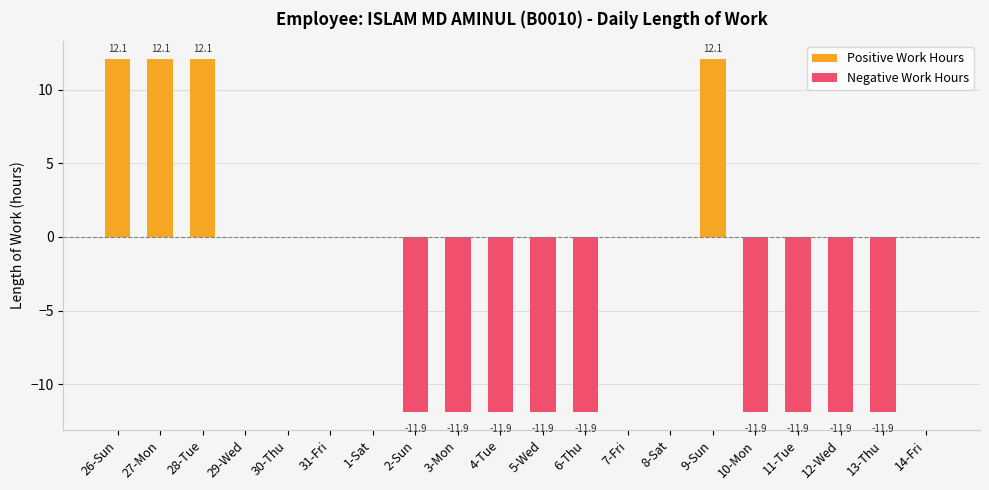

What is the difference between the second highest and second lowest values in the Positive Work Hours series?

12.1